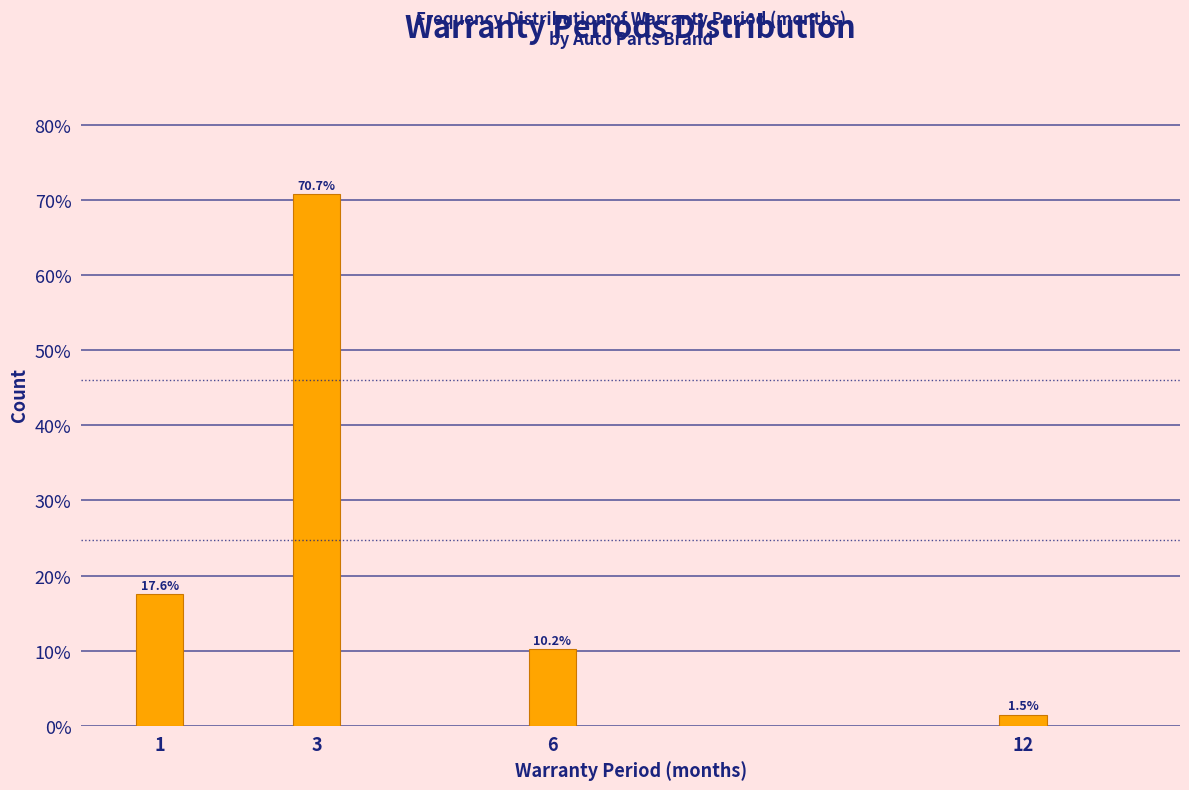

Reading left to right, extract all data points from this chart.

1=17.6	3=70.7	6=10.2	12=1.5